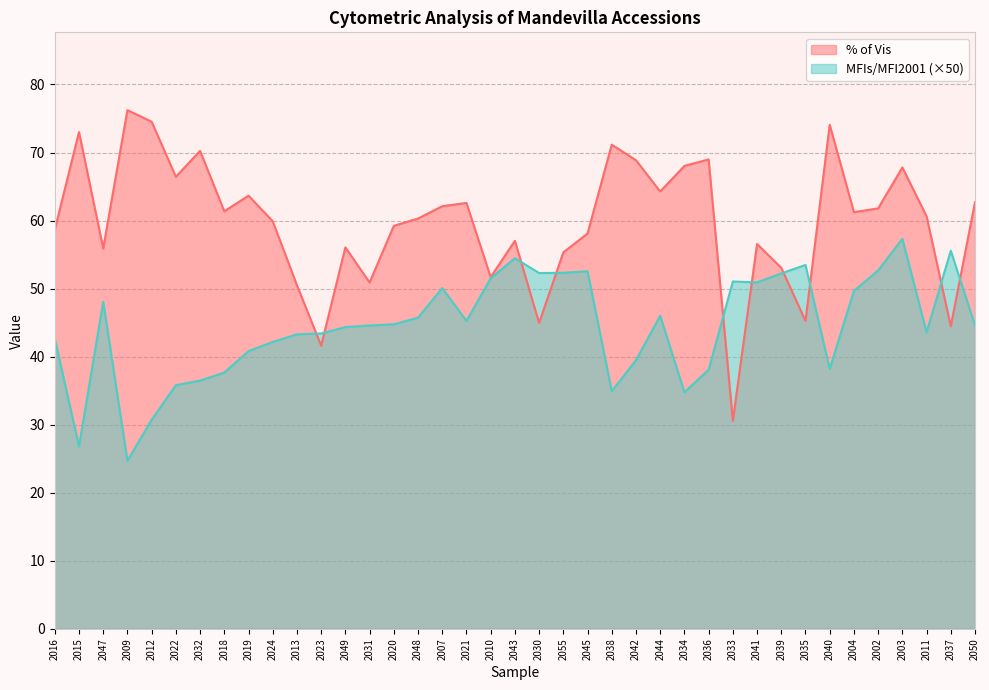

How many distinct data groups are displayed?

2